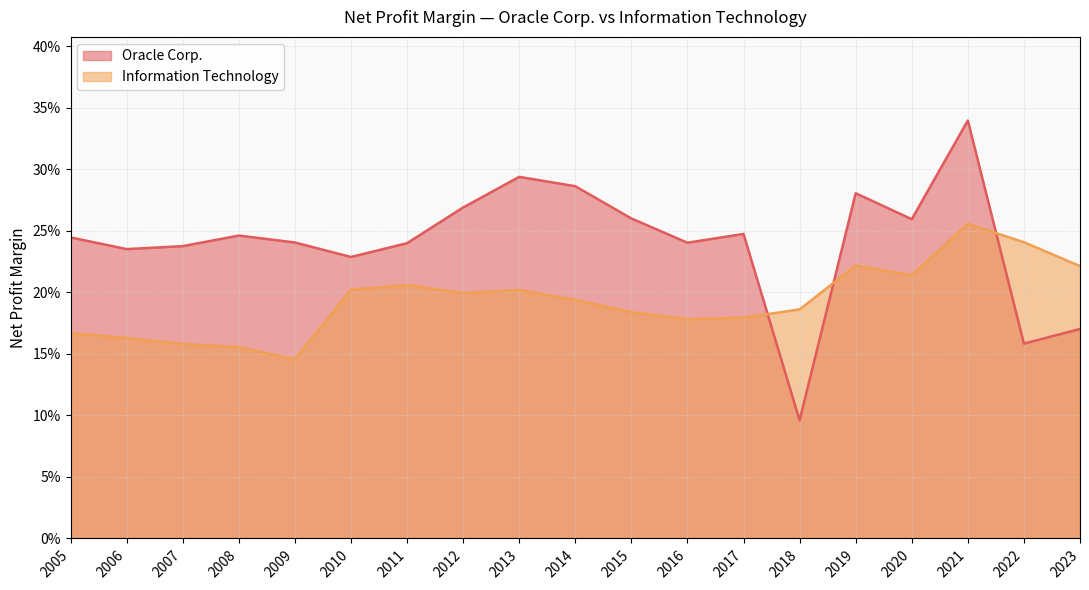

What is the value of the Oracle Corp. point at the 18th from the left?

0.2